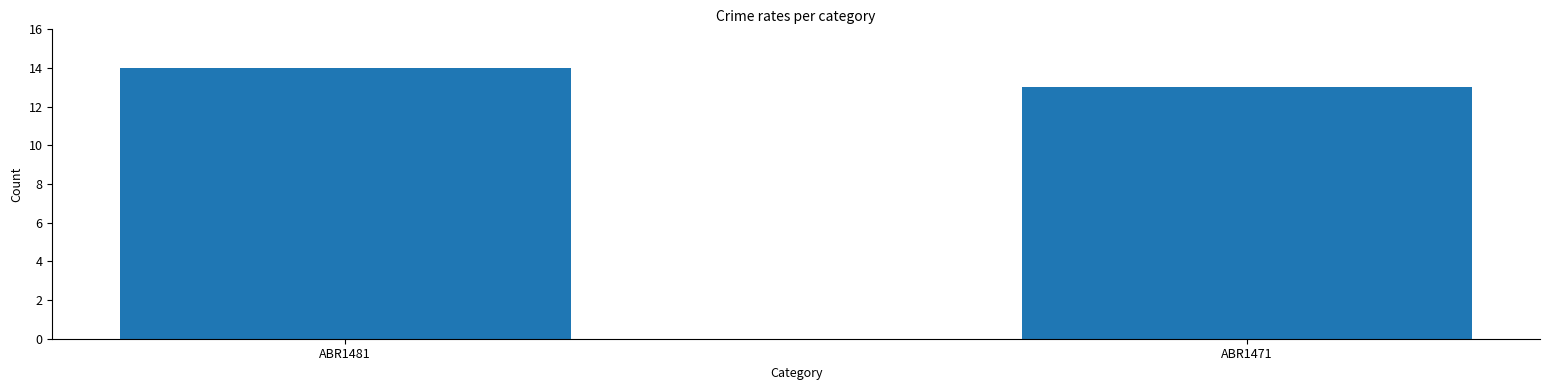

How many bars are there in total?

2